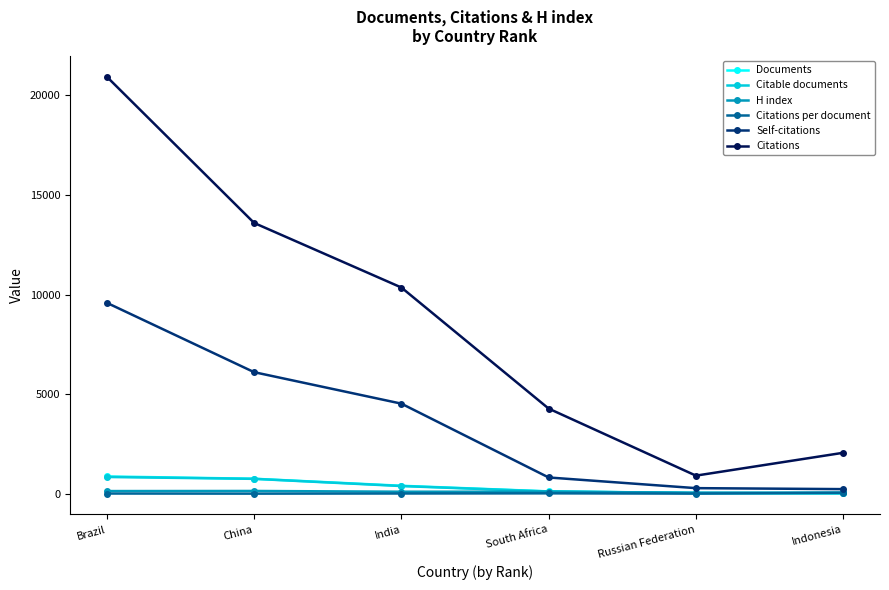

What is the label of the 1st point from the left?

Brazil